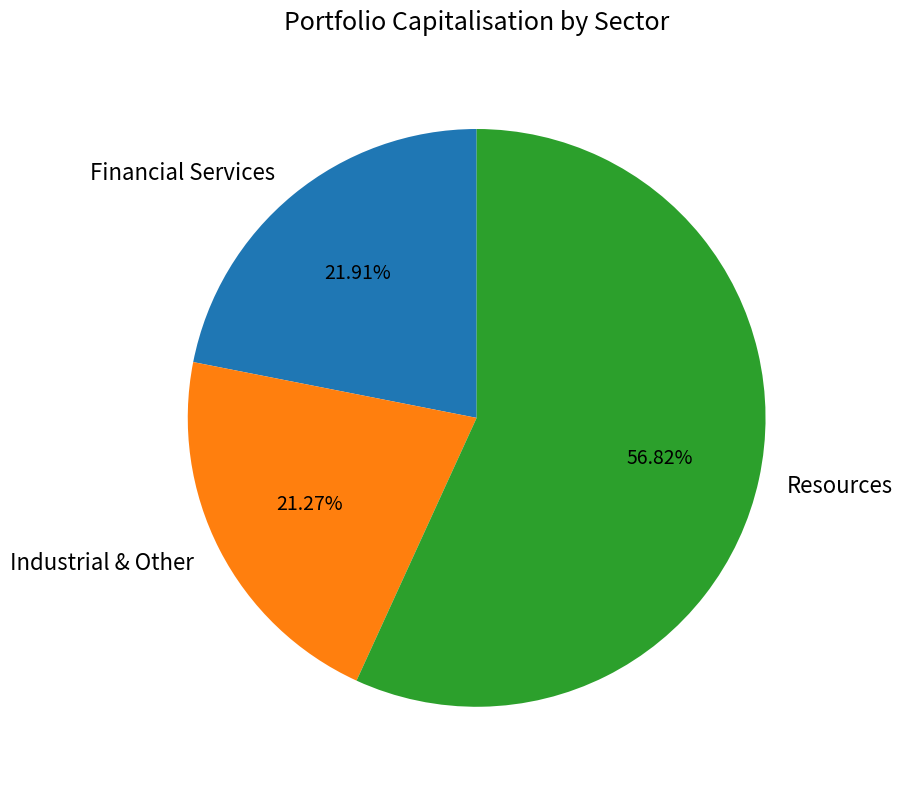

Do Industrial & Other and Resources together represent more than half of the pie?

Yes